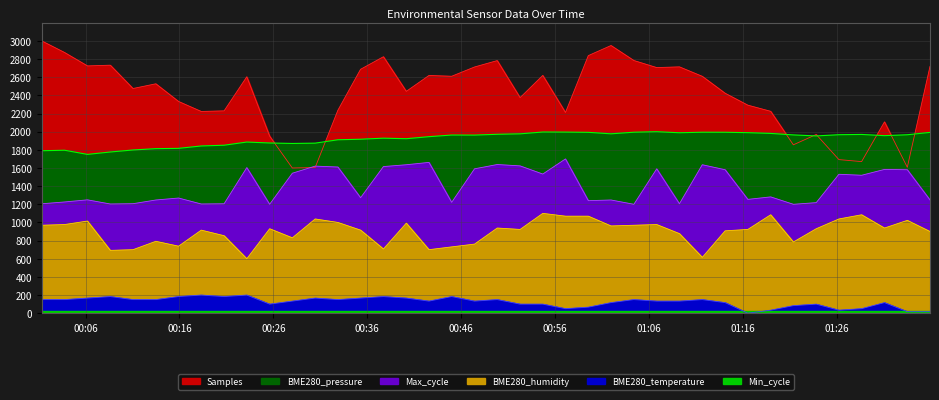

Which series has the largest total across all categories?

Samples